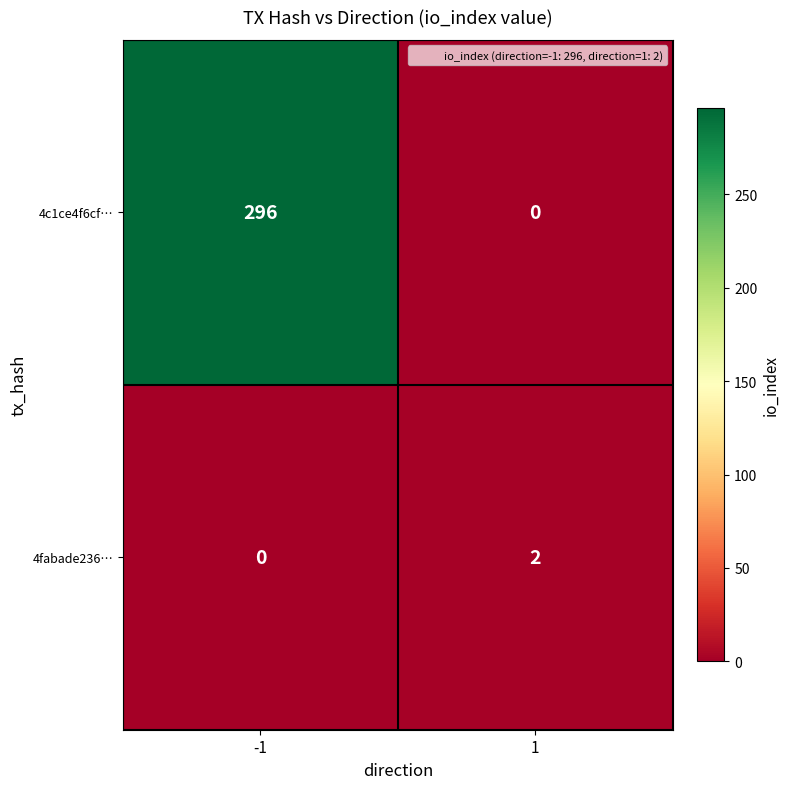

At -1, list the series in order from largest to smallest.

4c1ce4f6cf…, 4fabade236…